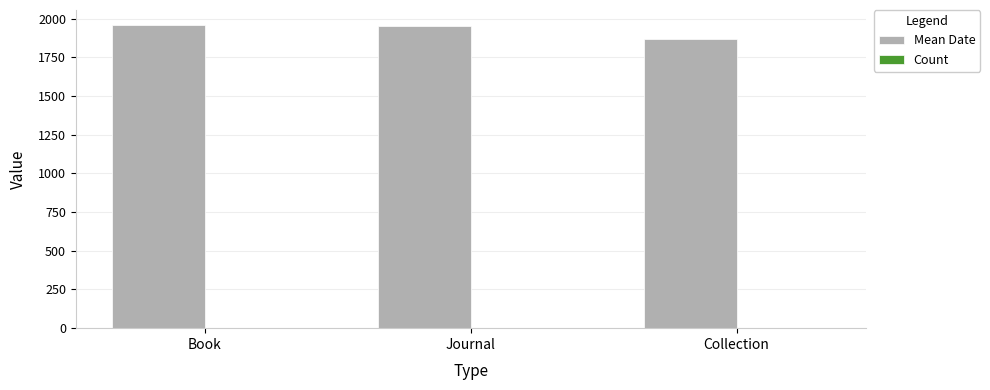

Which series has the largest total across all categories?

Mean Date